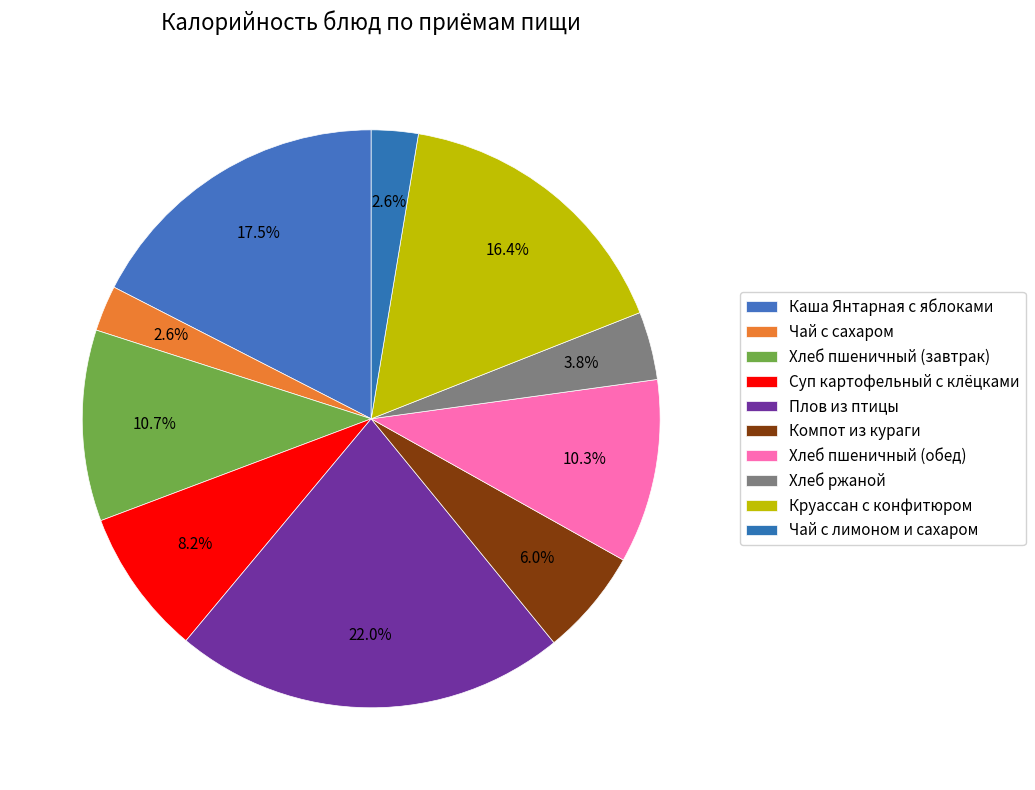

Does Хлеб пшеничный (обед) account for over 50% of the chart?

No